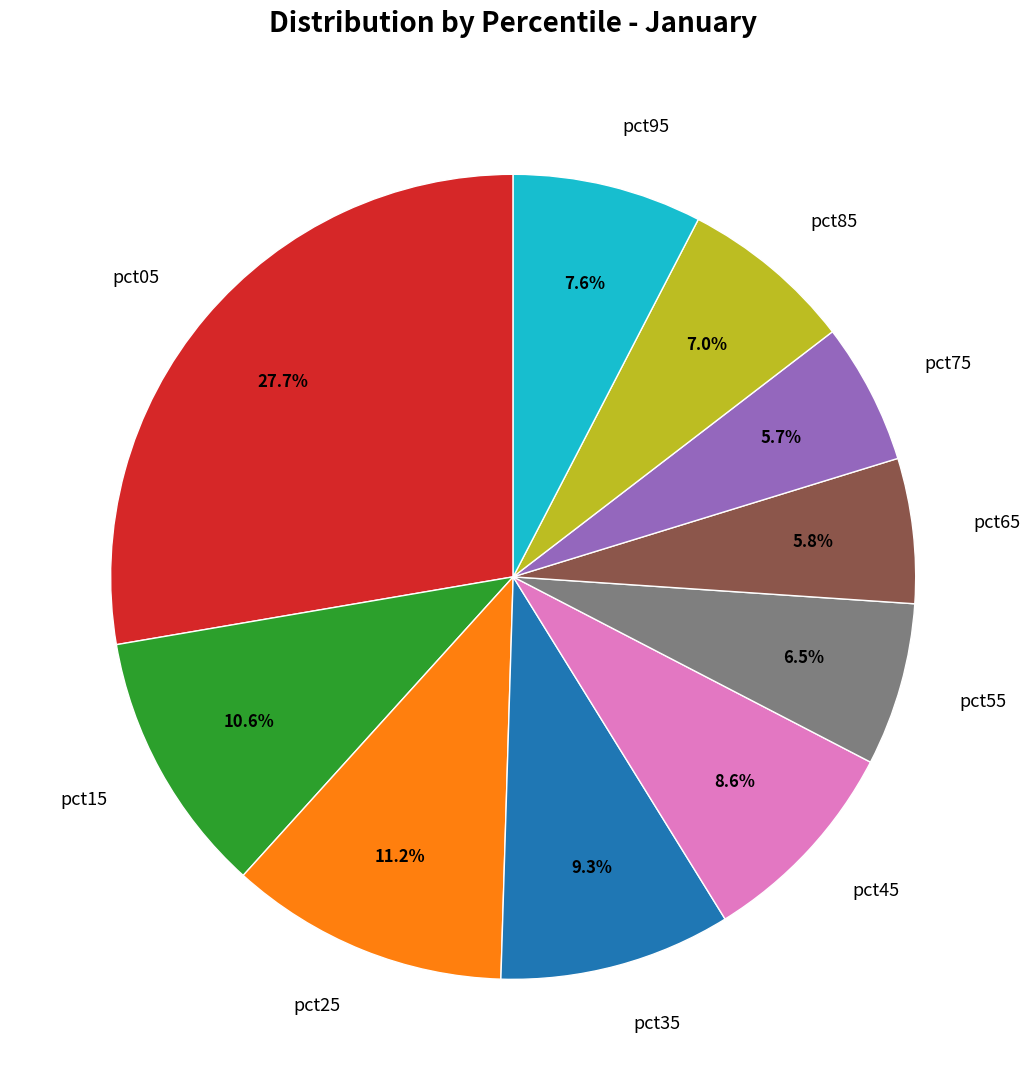

Does any single category account for the majority?

No